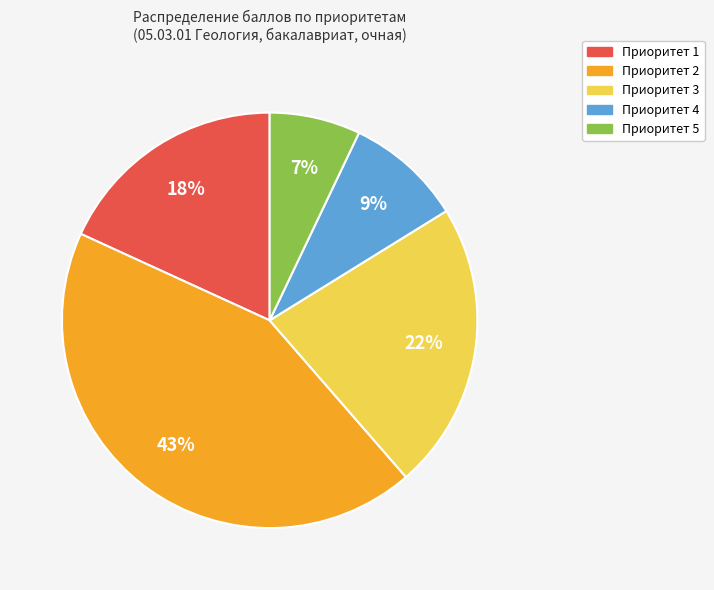

Rank the categories by value from lowest to highest.

Приоритет 5, Приоритет 4, Приоритет 1, Приоритет 3, Приоритет 2